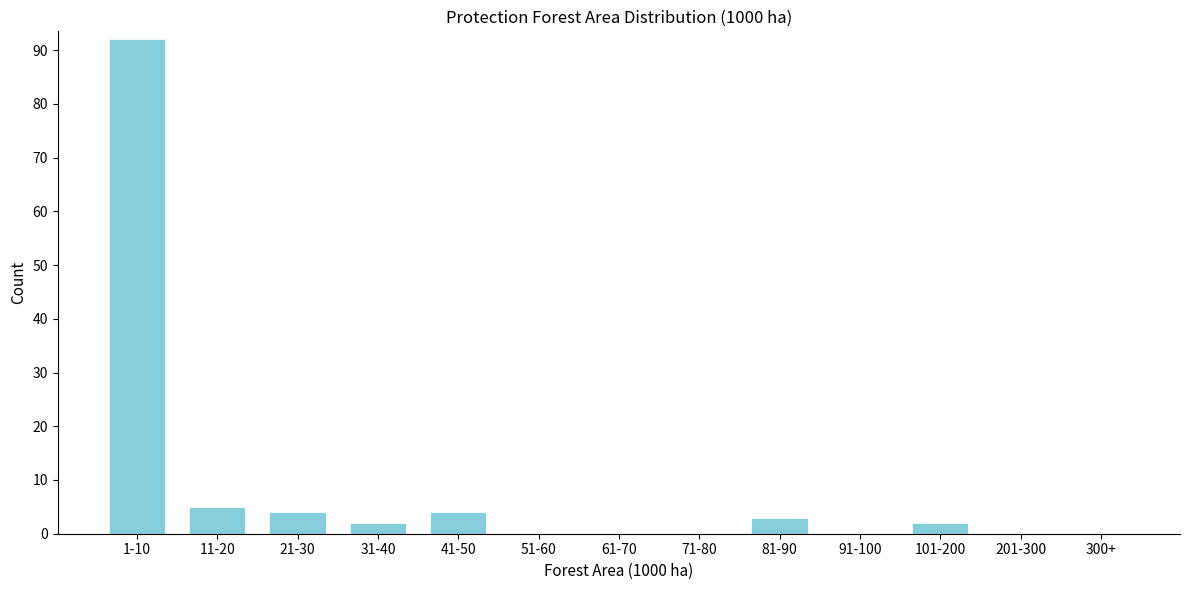

Reading left to right, extract all data points from this chart.

1-10=92	11-20=5	21-30=4	31-40=2	41-50=4	51-60=0	61-70=0	71-80=0	81-90=3	91-100=0	101-200=2	201-300=0	300+=0